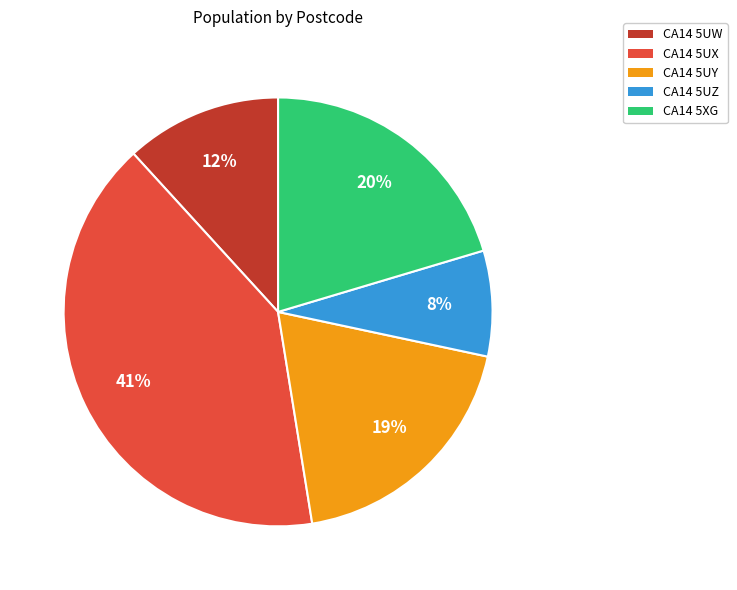

To the nearest percent, what is the difference between the largest and smallest slice percentages?

33%